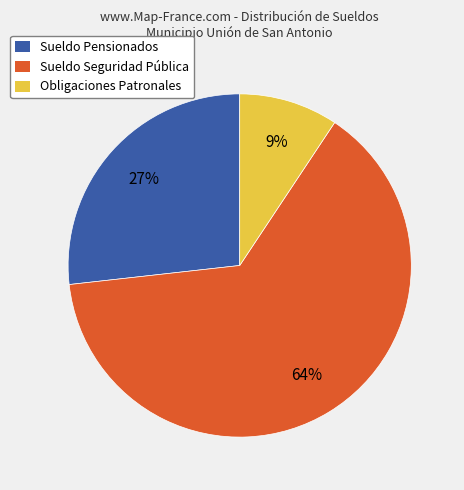

How many slices are in this pie chart?

3